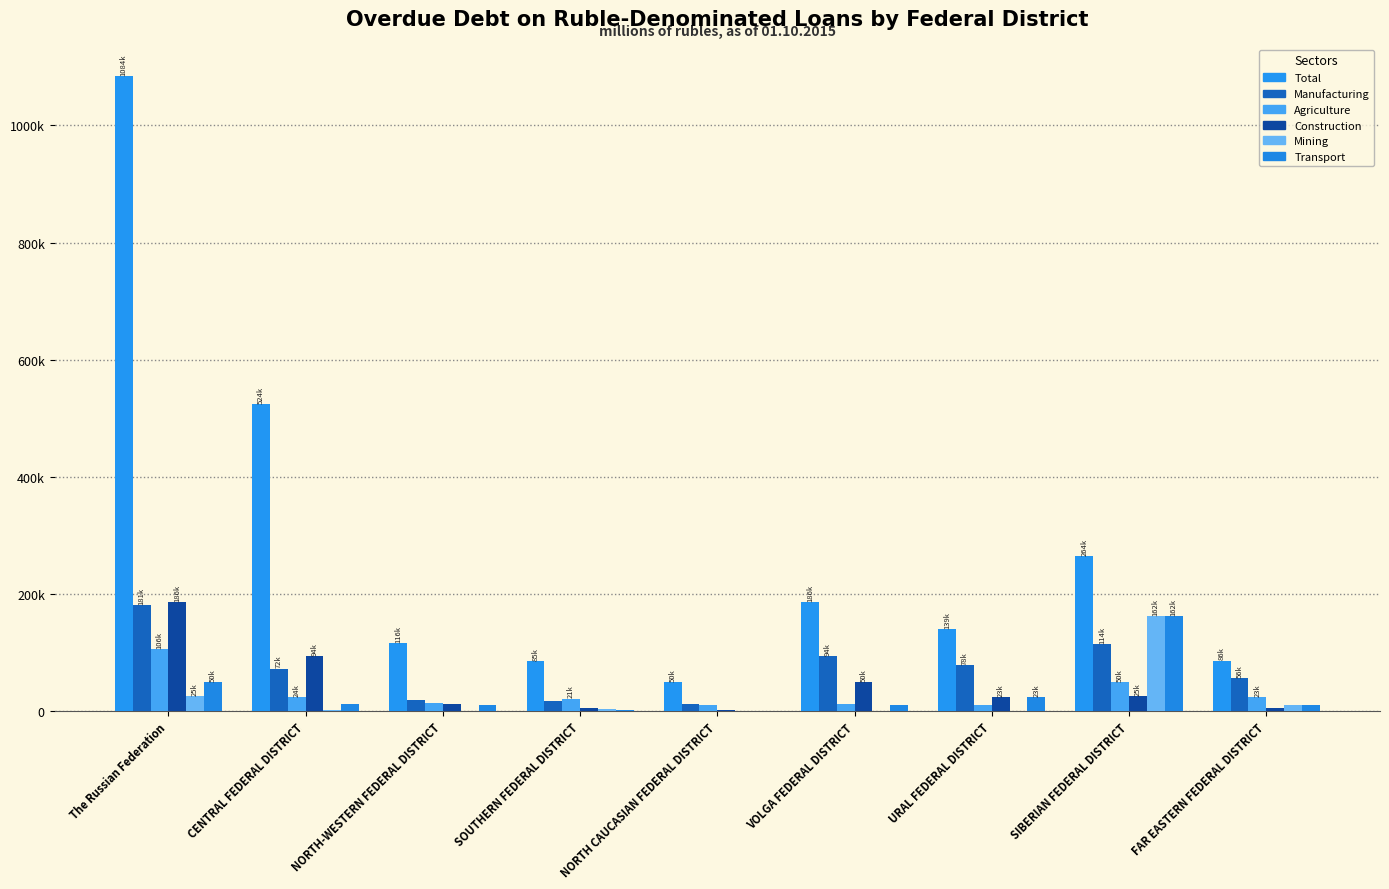

Is it true that Manufacturing equals 181446 at The Russian Federation?

True